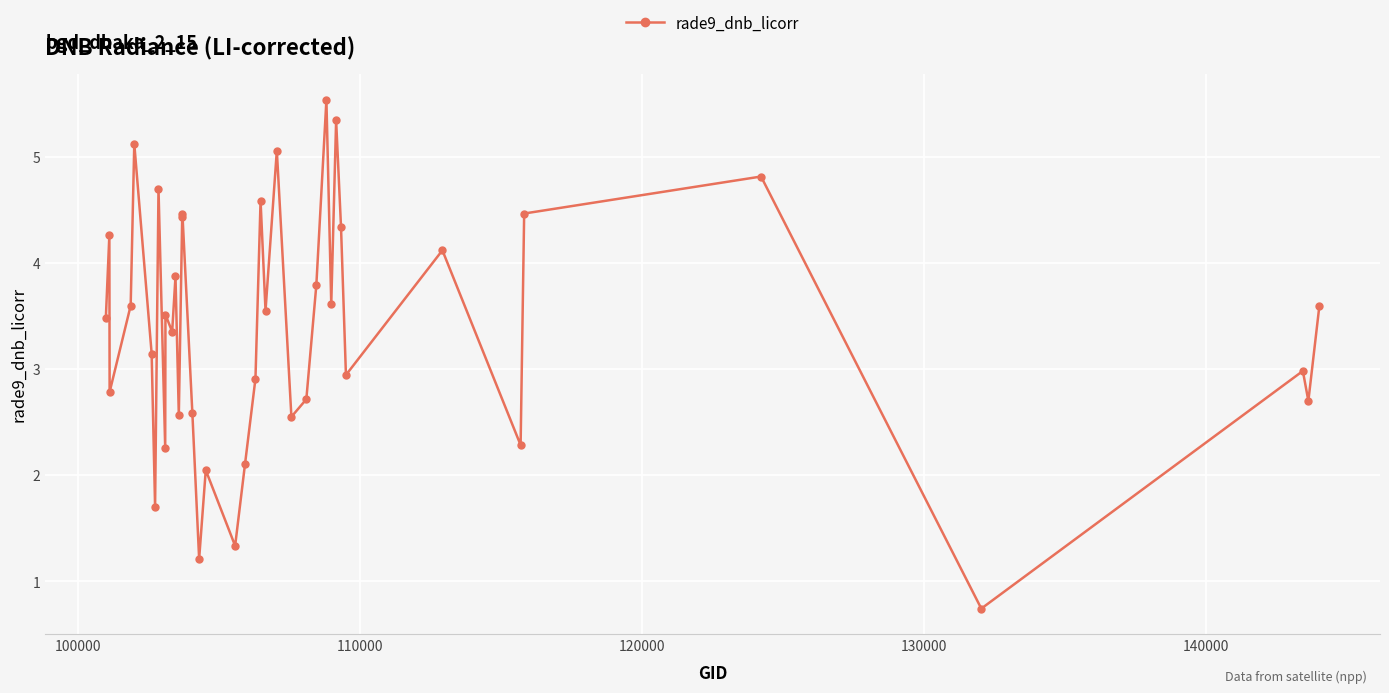

What is the greatest value displayed?

5.5